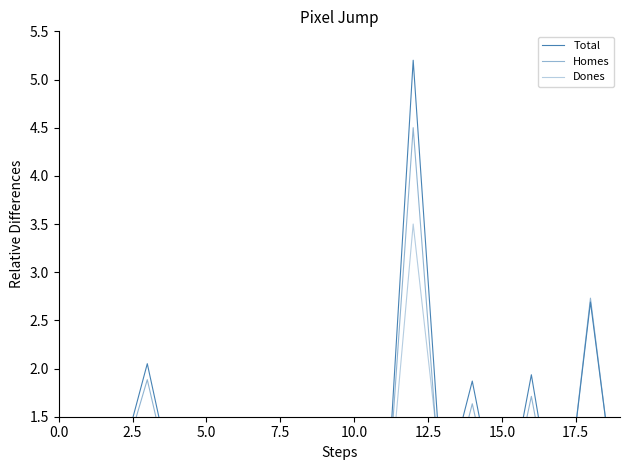

What is the spread (max minus min) of values at 15.0?

0.1